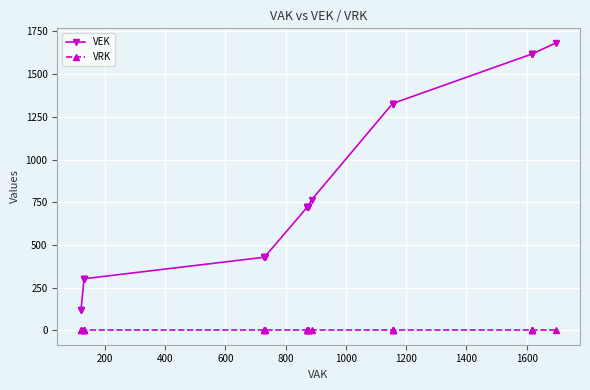

What is the total value across all series at 200?

121